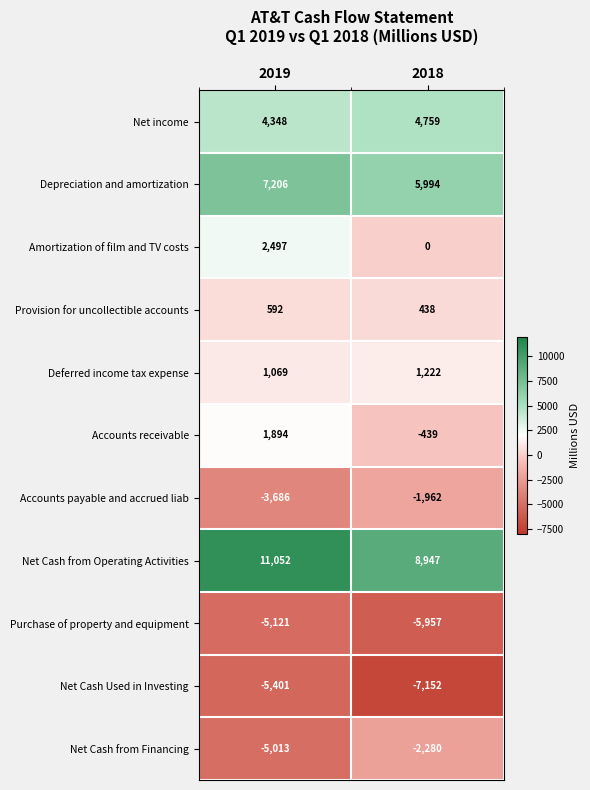

At which label does Amortization of film and TV costs reach its peak?

2019